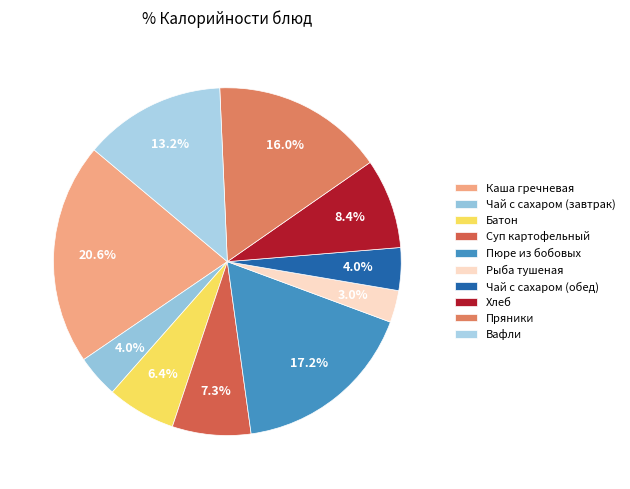

Which has a higher value, Чай с сахаром (завтрак) or Суп картофельный?

Суп картофельный